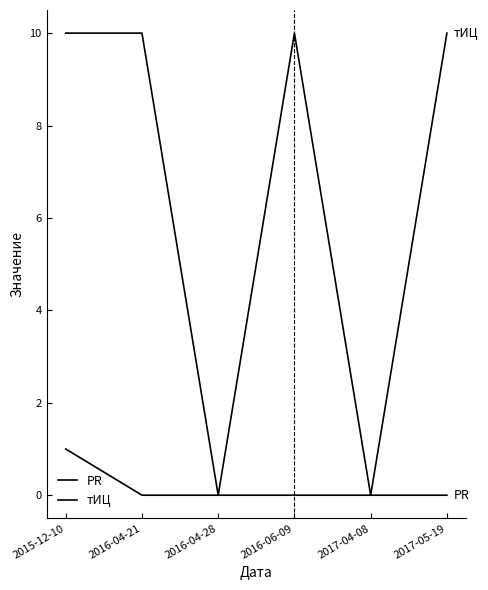

How many lines are shown in the chart?

2